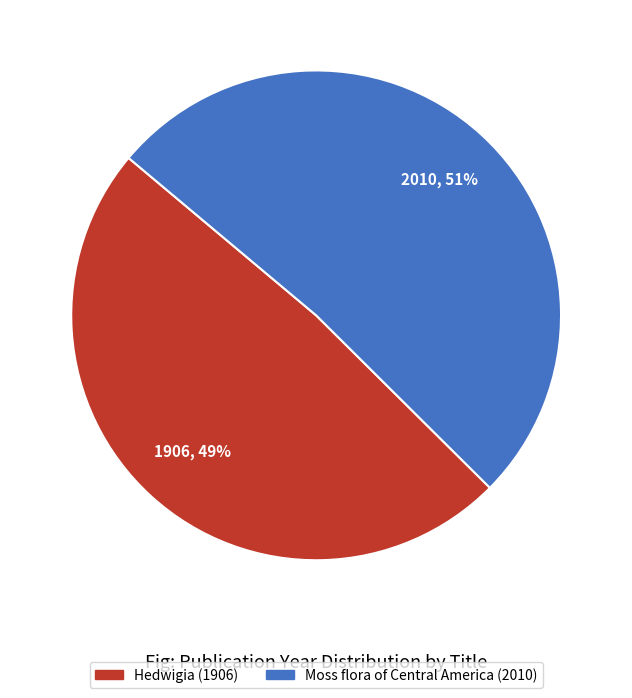

Does any single category account for the majority?

Yes